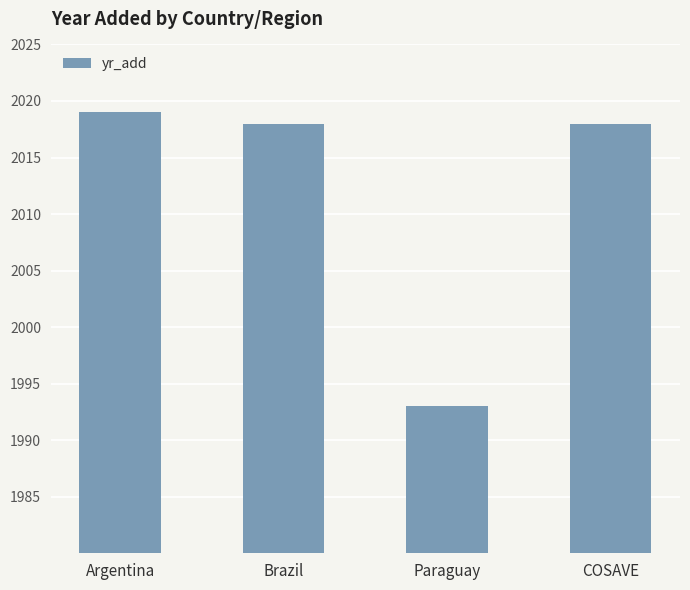

What position from the left is COSAVE?

4